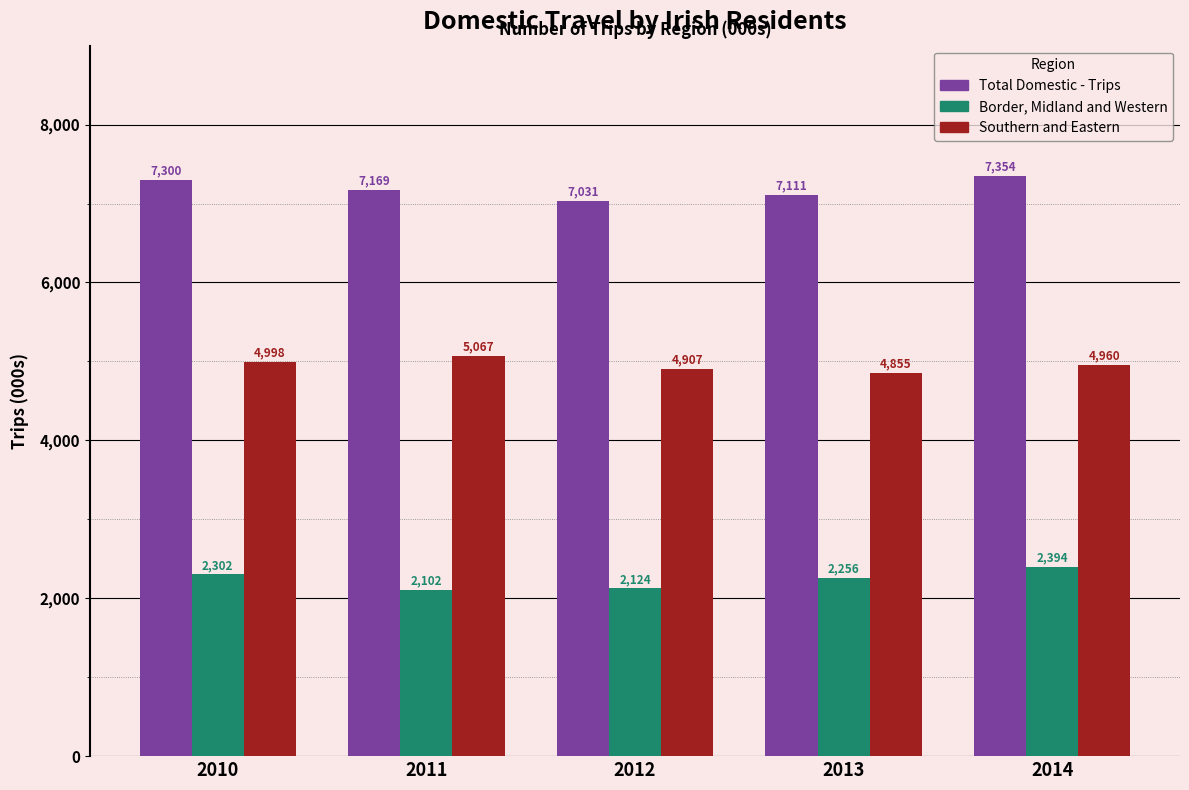

Rank the series by their average value, from highest to lowest.

Total Domestic - Trips, Southern and Eastern, Border, Midland and Western